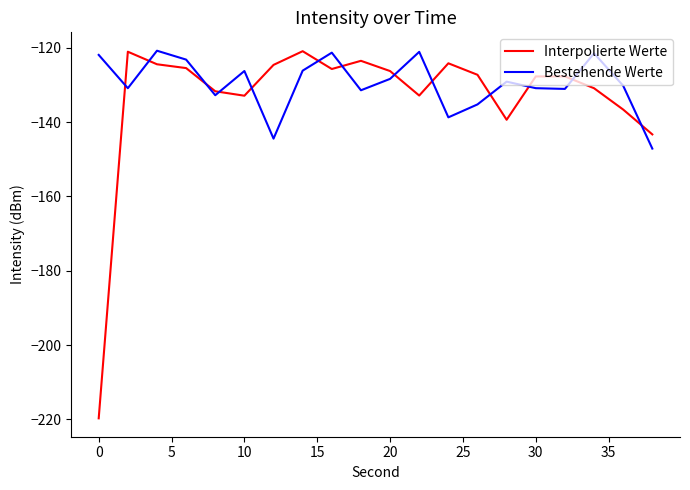

Which series has the largest range (max minus min)?

Interpolierte Werte